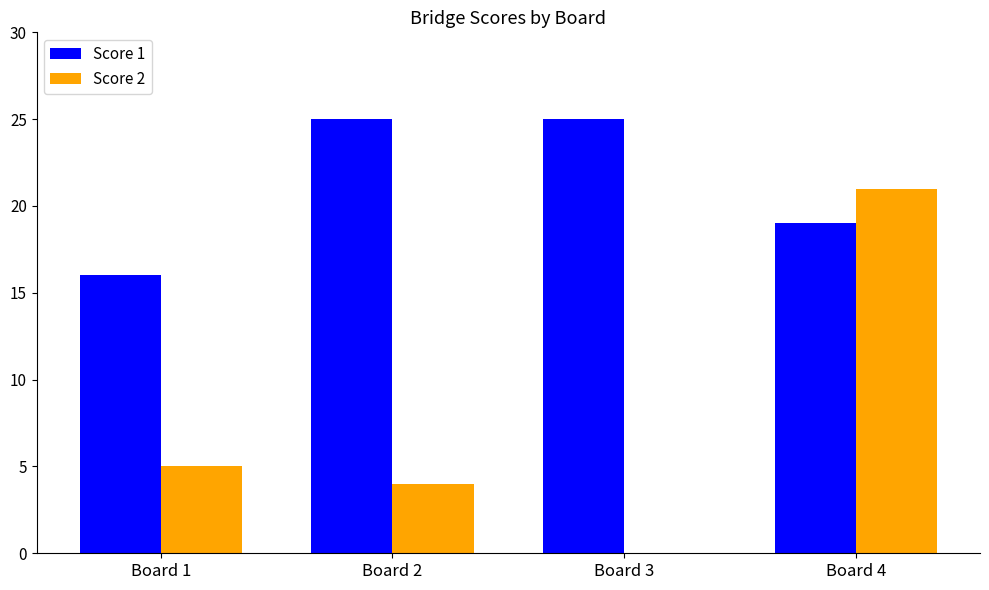

Is it true that Score 1 equals 19 at Board 4?

True